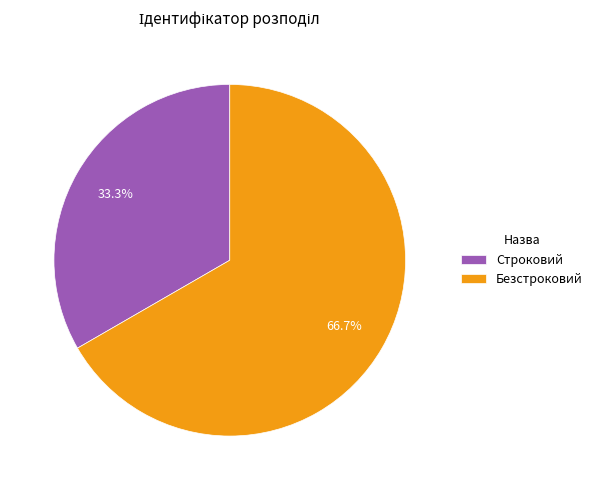

Which category has the biggest portion of the pie?

Безстроковий